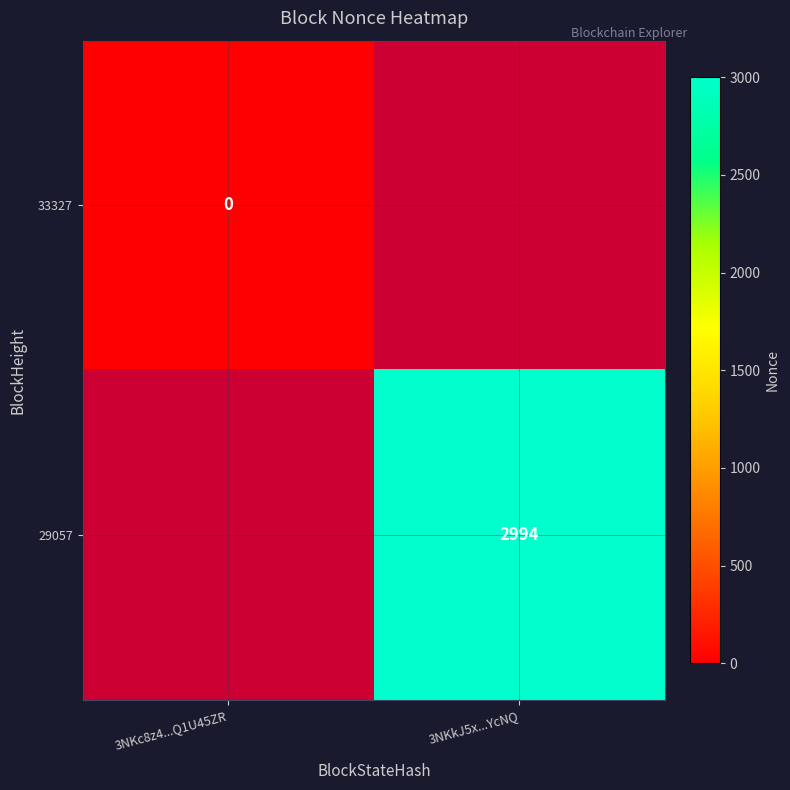

Is it true that 29057 equals 1270 at 3NKkJ5x...YcNQ?

False